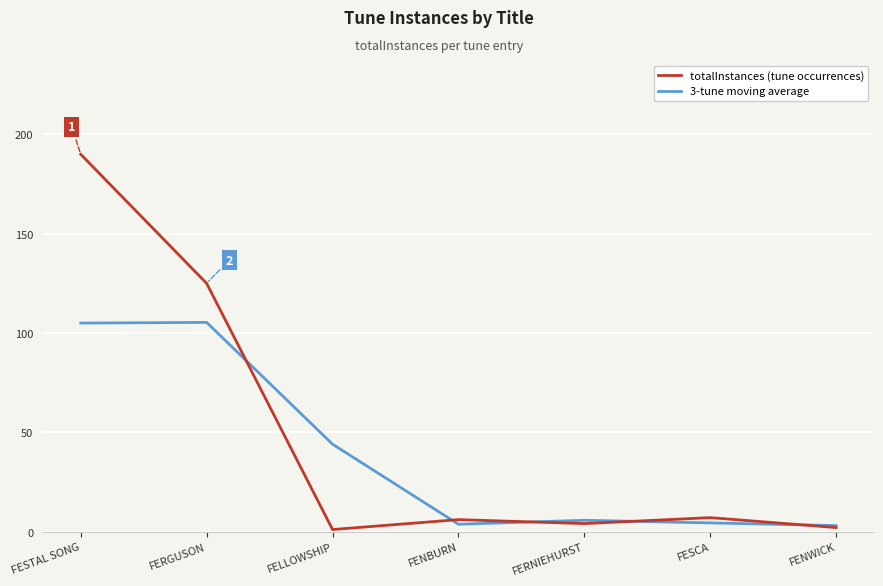

How many interior local peaks does the totalInstances (tune occurrences) series have?

2